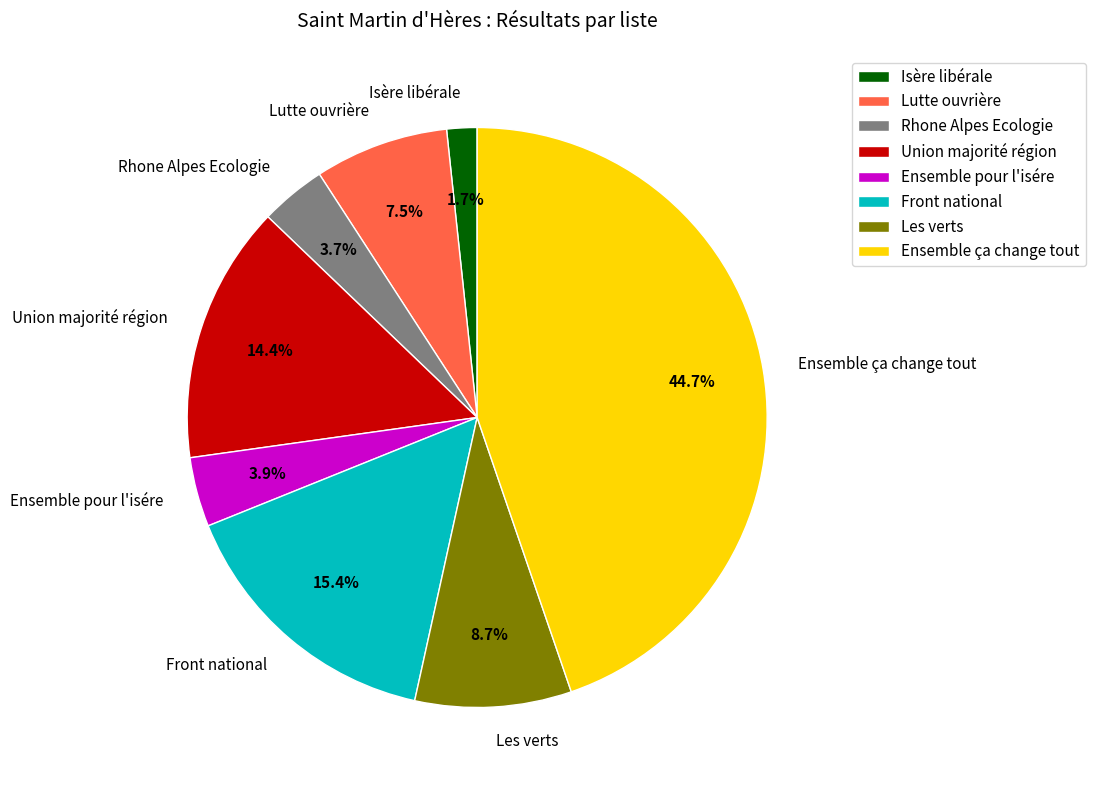

Is it true that Lutte ouvrière is 1% of the pie?

False